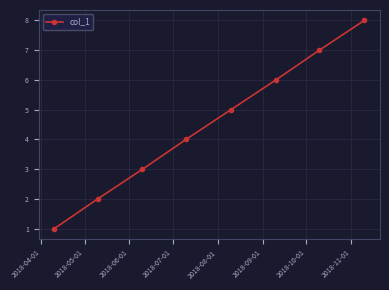

How many series are shown in this chart?

1